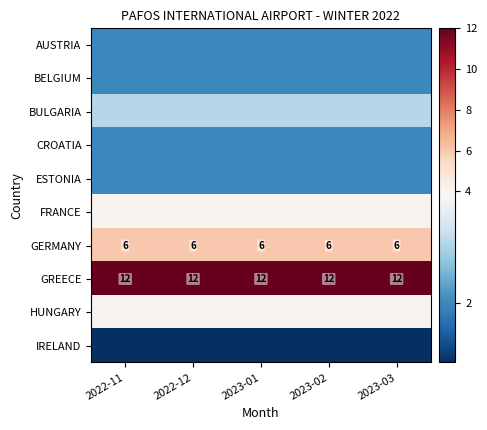

What is the lowest value of the GERMANY series?

6